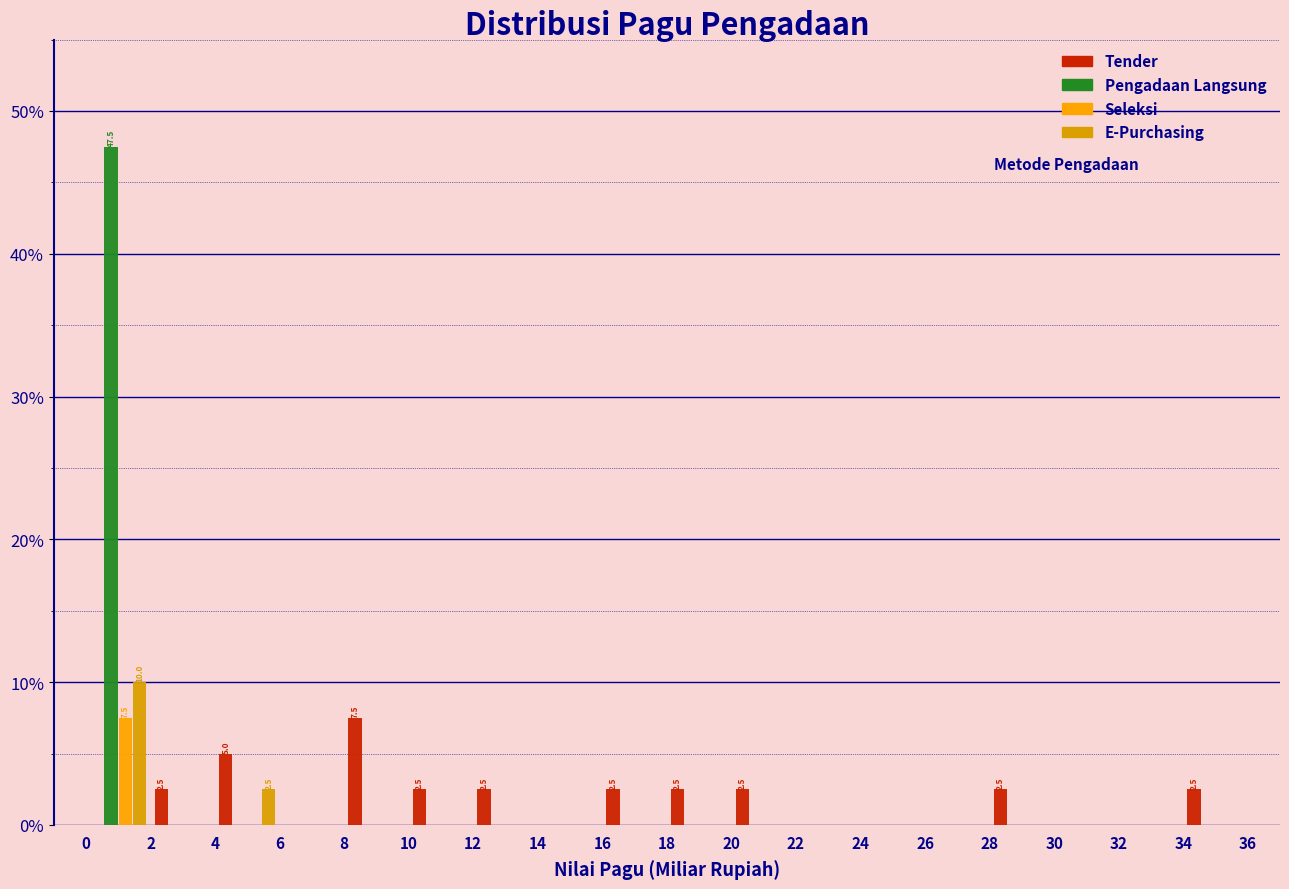

In the E-Purchasing series, which range on the x-axis has the tallest bar?

0 to 2